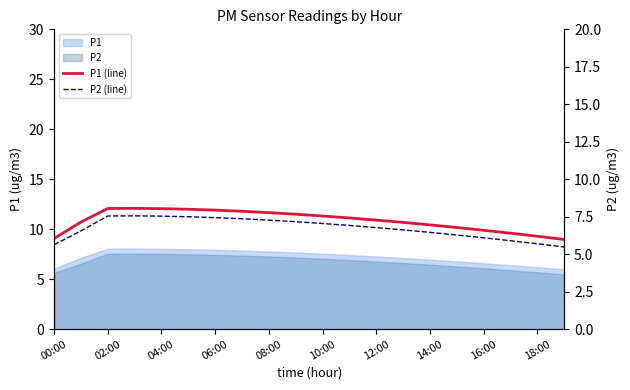

What is the label of the 10th point from the right?

10:00